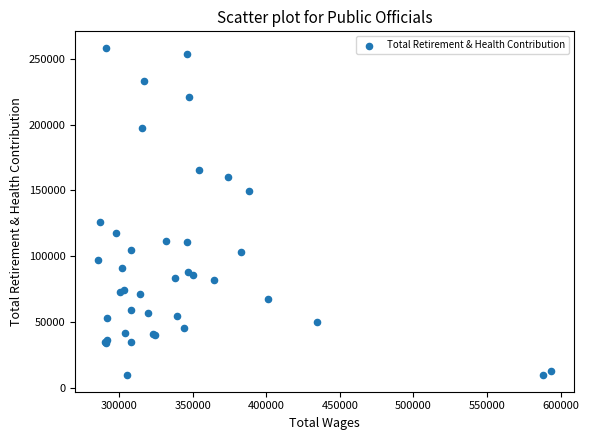

What Y value in the scatter plot is closest to 133916?

125848